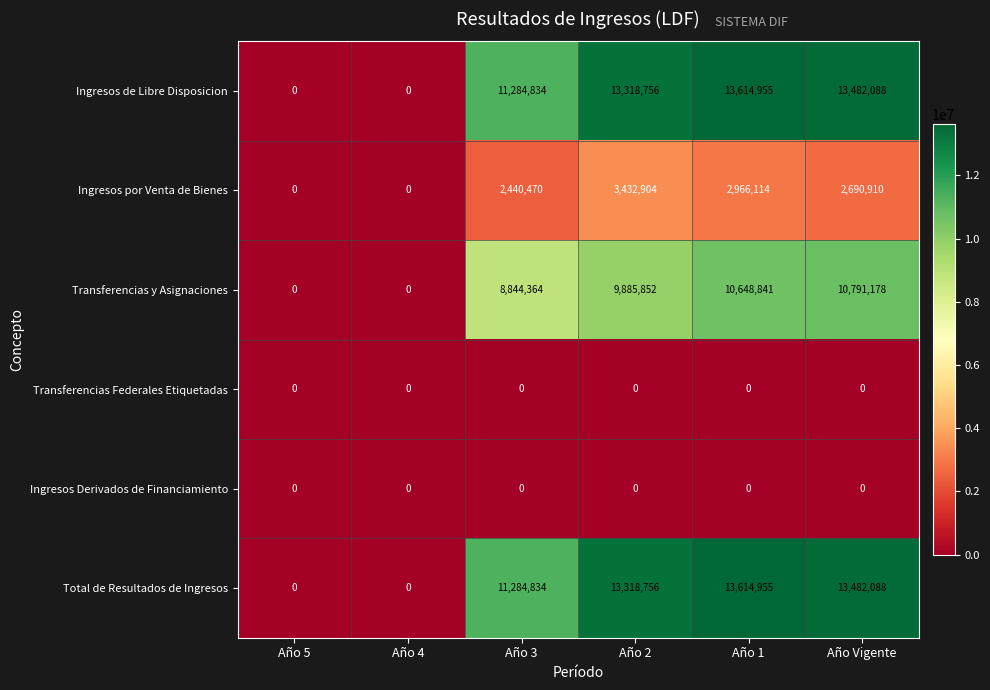

Is it true that Ingresos por Venta de Bienes equals 2690910 at Año Vigente?

True